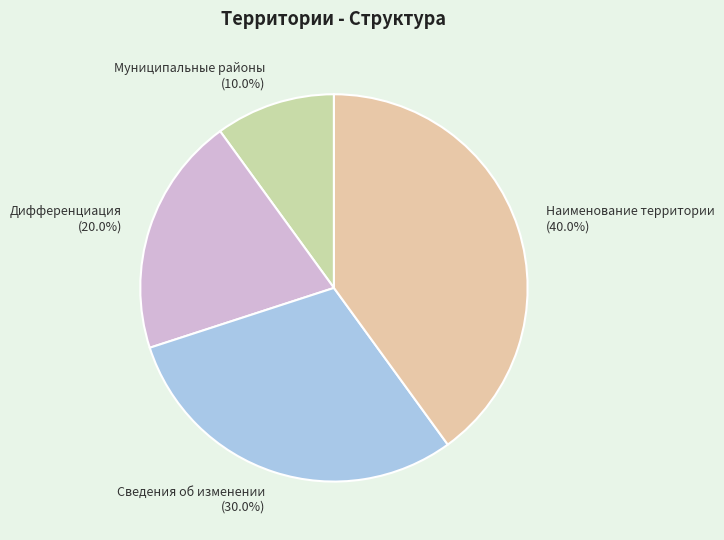

To the nearest percent, what is the difference between the Муниципальные районы and Дифференциация slice percentages?

10%